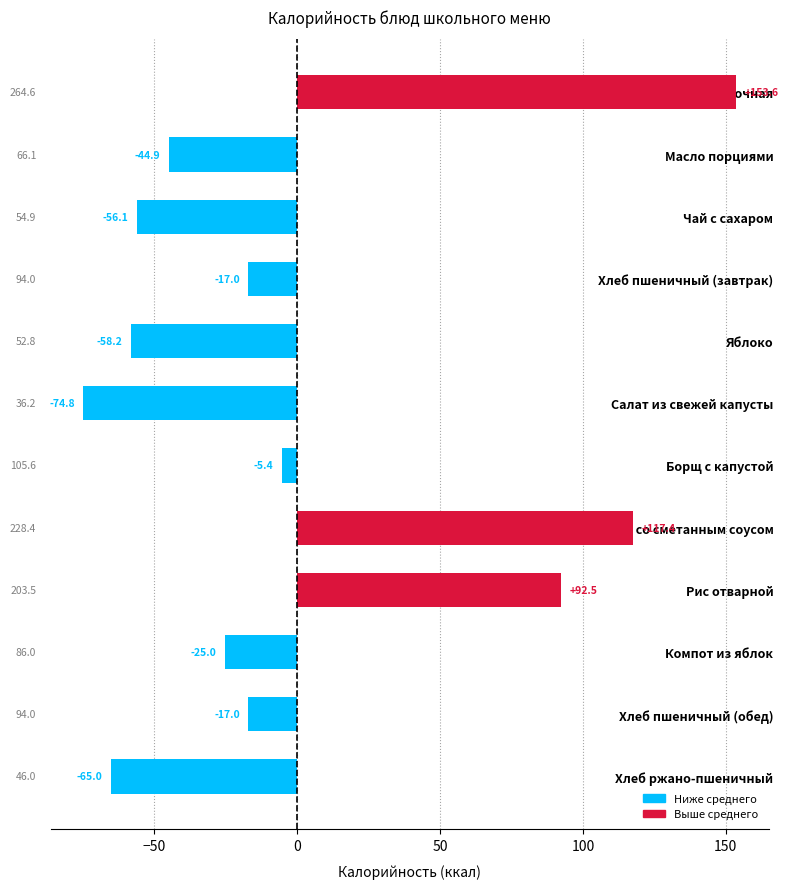

How many values are below zero?

9